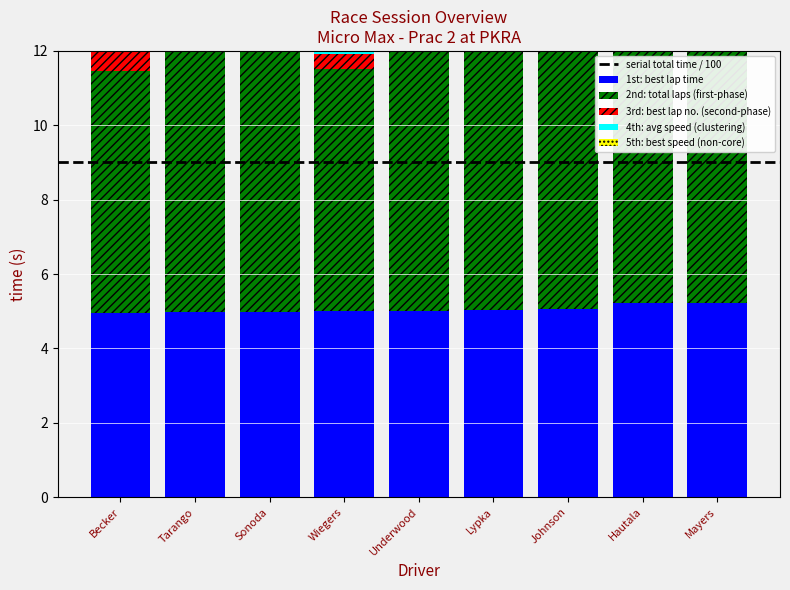

At which category is the sum across all series the highest?

Mayers